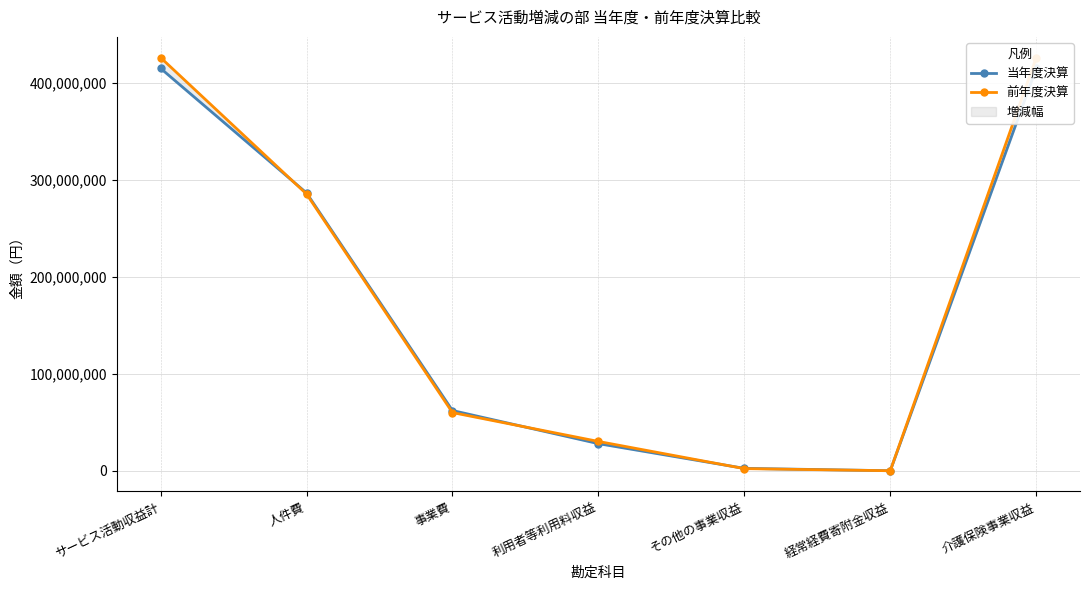

What value does the 当年度決算 series have at サービス活動収益計, to the nearest 100?

414685200